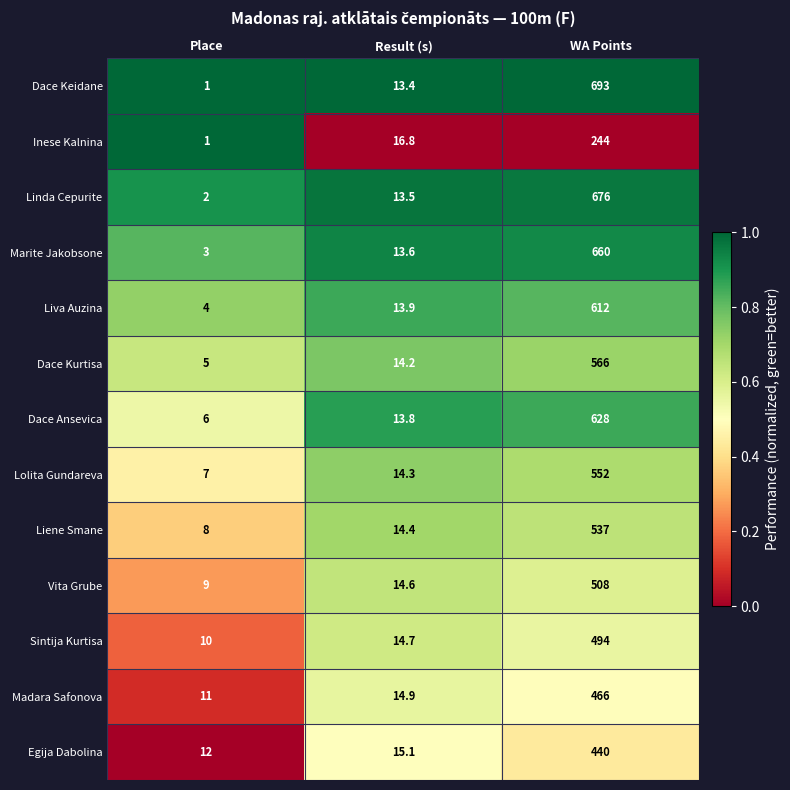

How many distinct data groups are displayed?

13